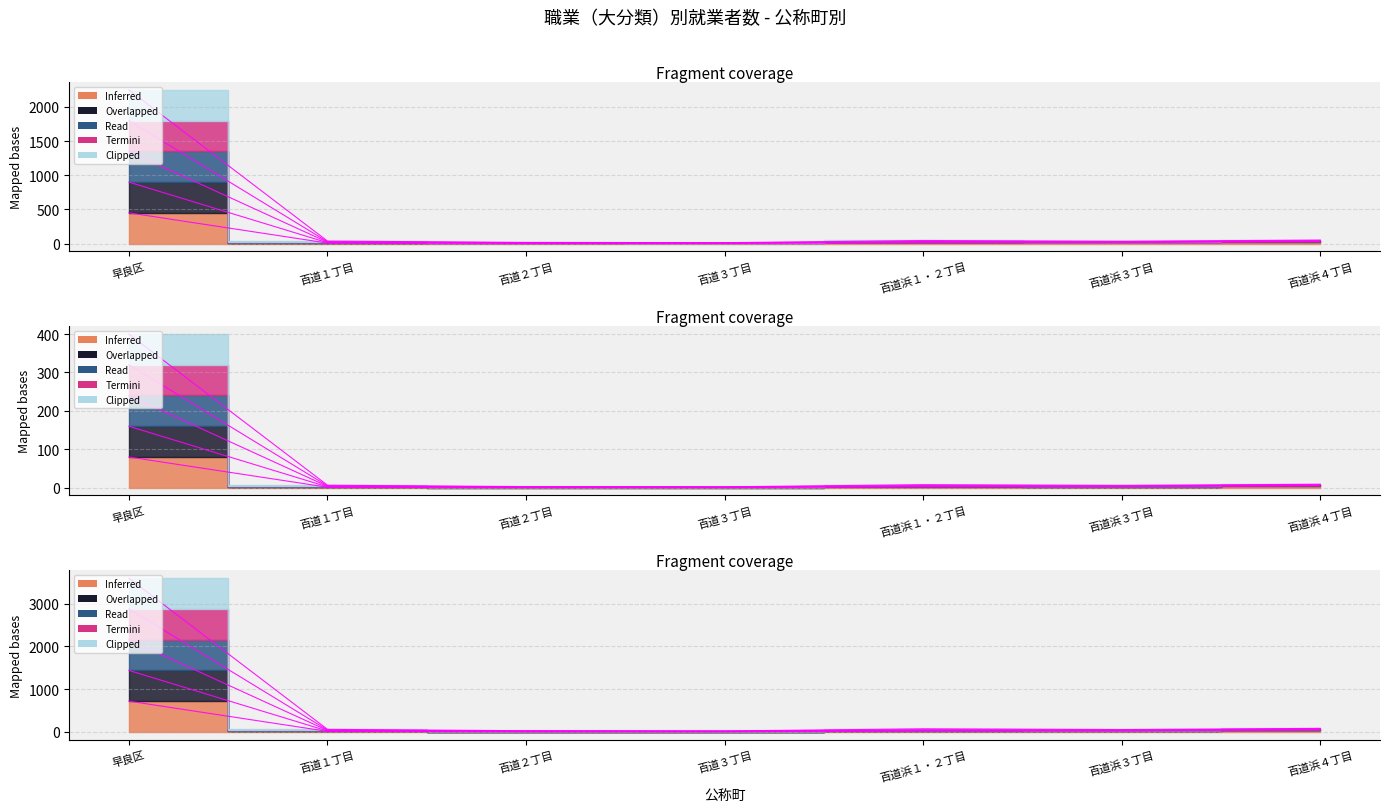

Is the value of Ｄ販売従事者 at 百道３丁目 greater than the value of Ａ管理的職業従事者 at 百道浜１・２丁目?

No